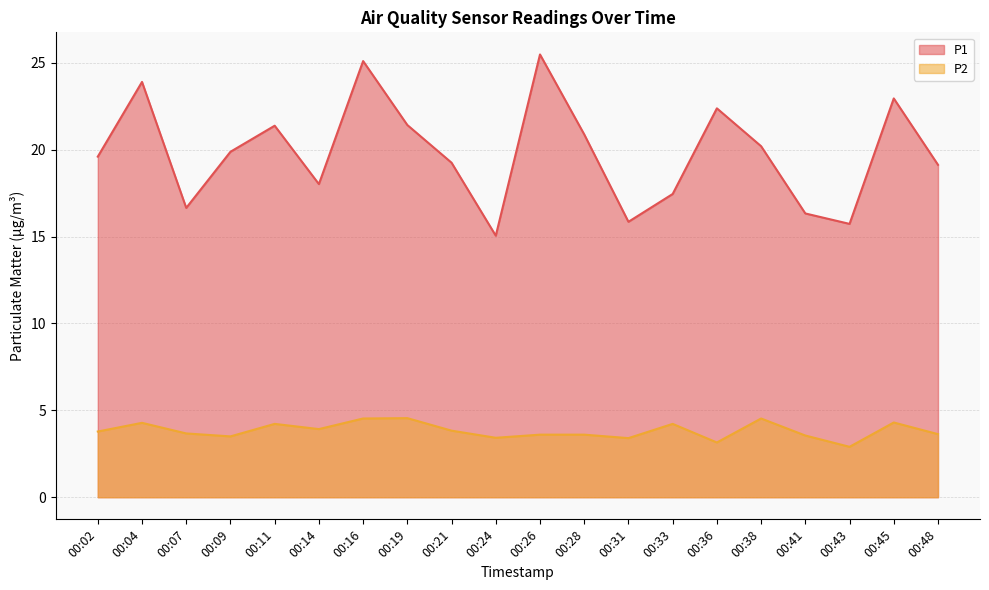

List the series in order of their overall mean, highest first.

P1, P2